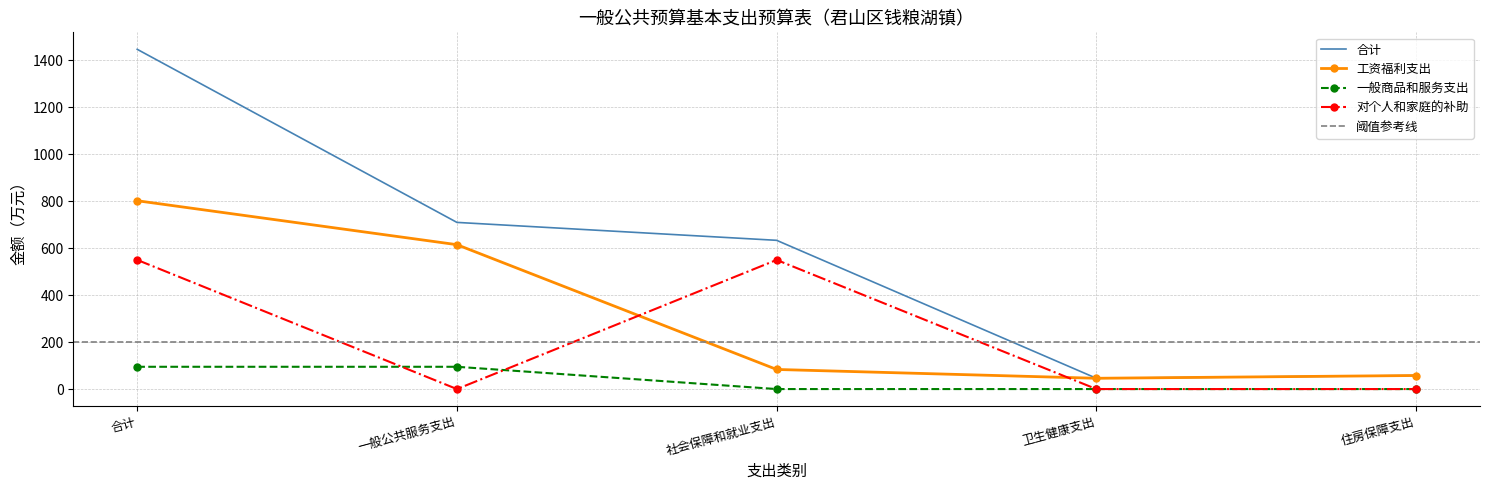

What is the label of the 2nd point from the left?

一般公共服务支出